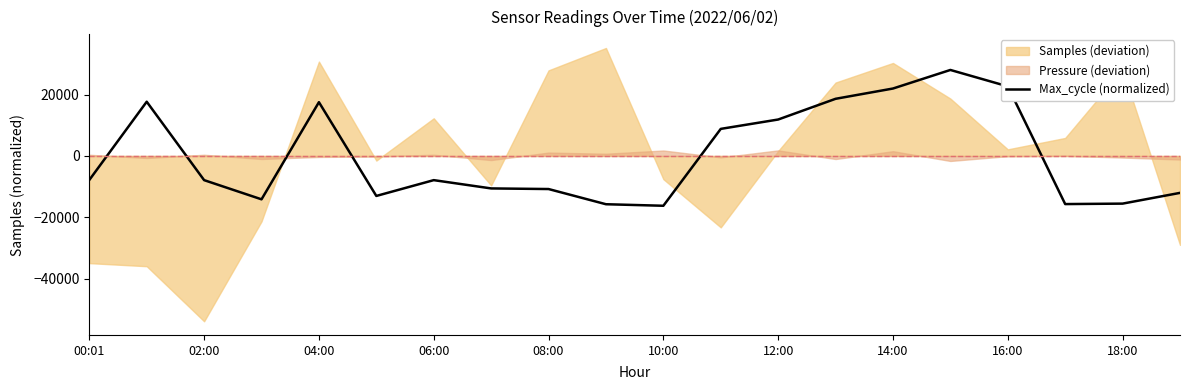

What is the minimum value for Max_cycle (normalized)?

-16222.5